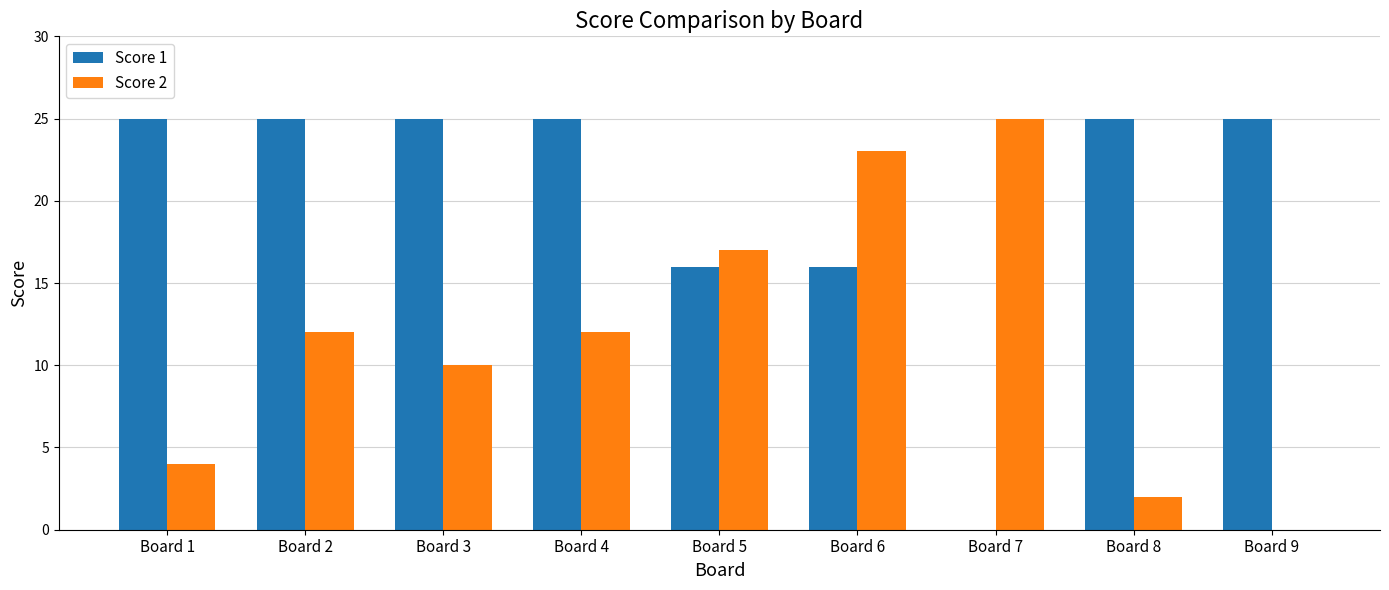

At which category is the sum across all series the highest?

Board 6